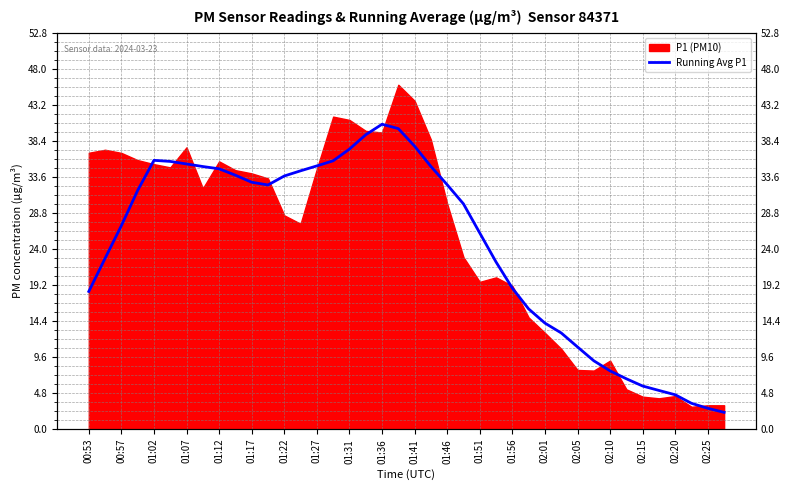

What is the ratio of the value at 02:05 to the value at 02:01?

0.8